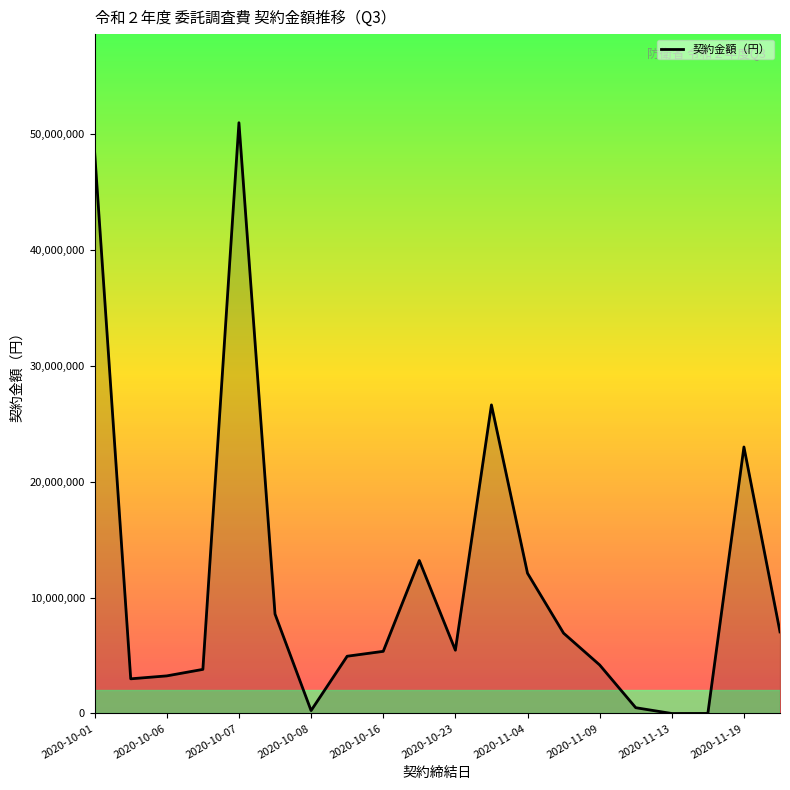

What is the maximum value shown in the chart?

50960000